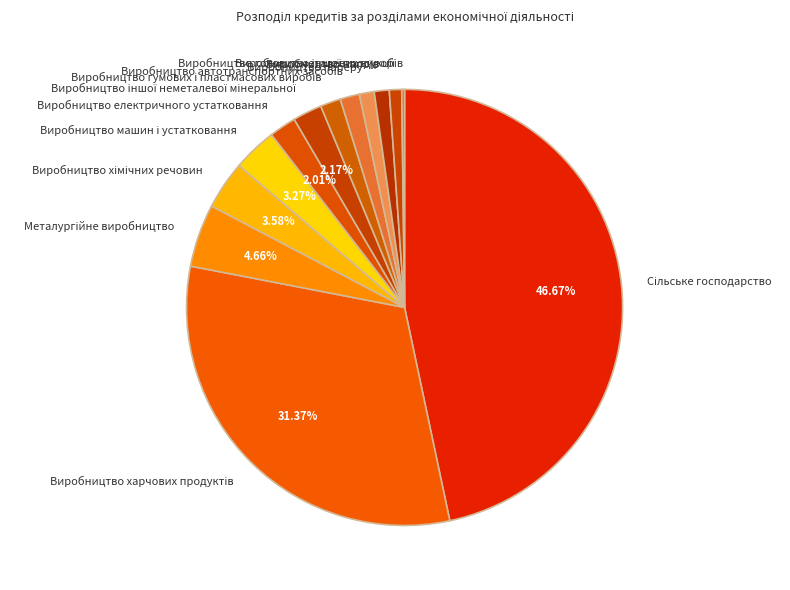

Does any single category account for the majority?

No